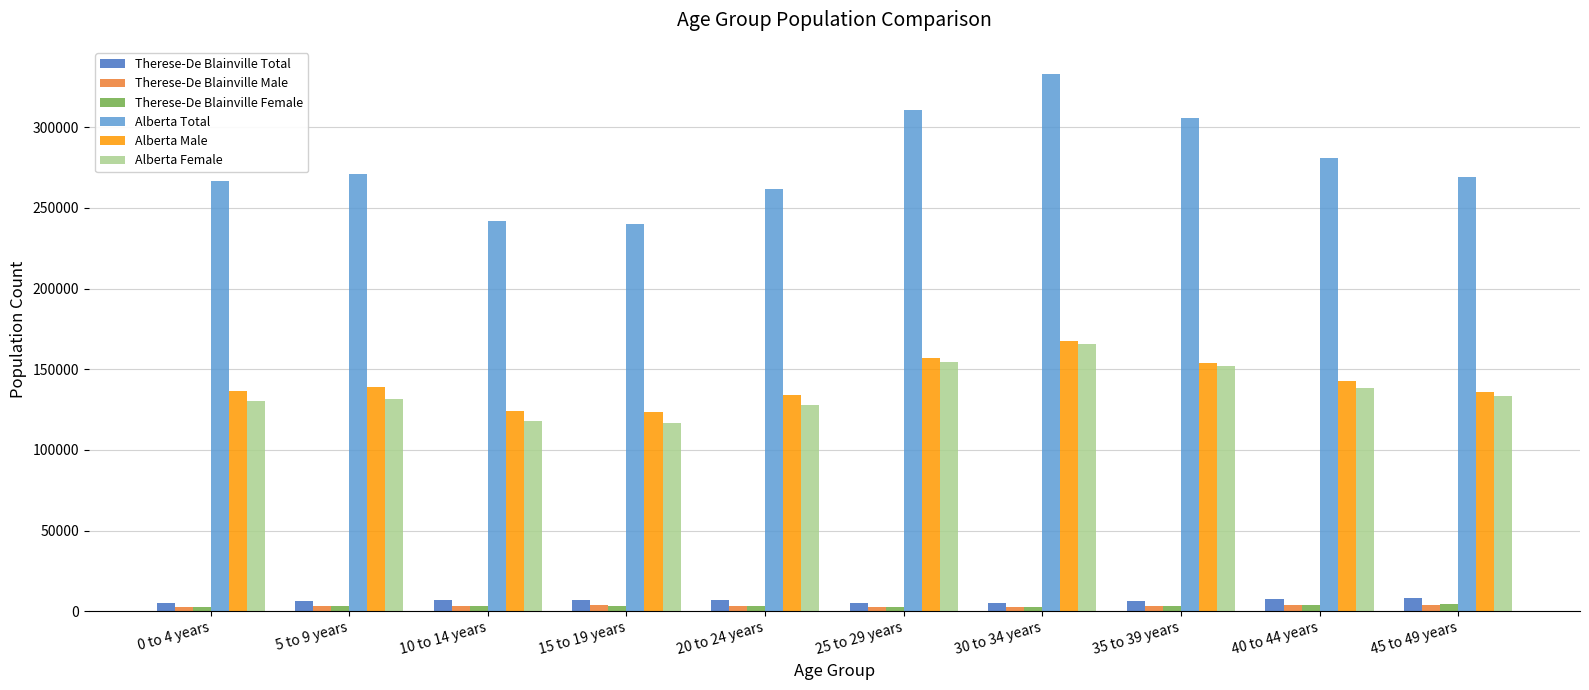

What is the maximum value shown in the chart?

333175